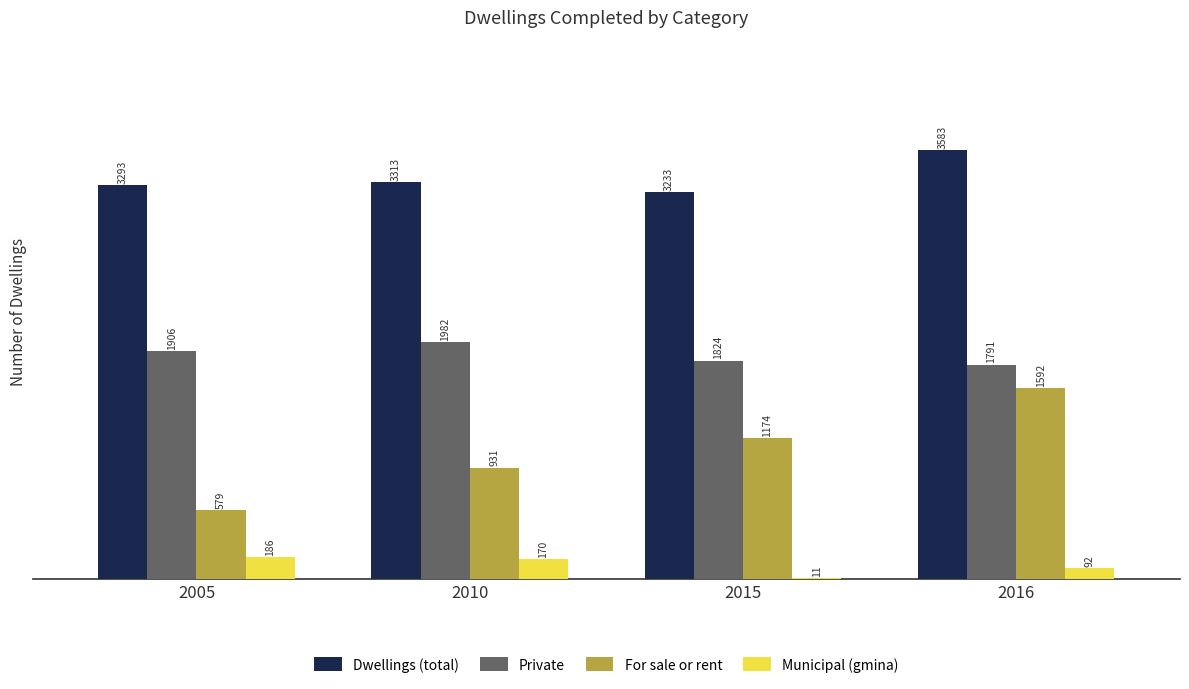

The Private series shows 844 at 2015. True or false?

False